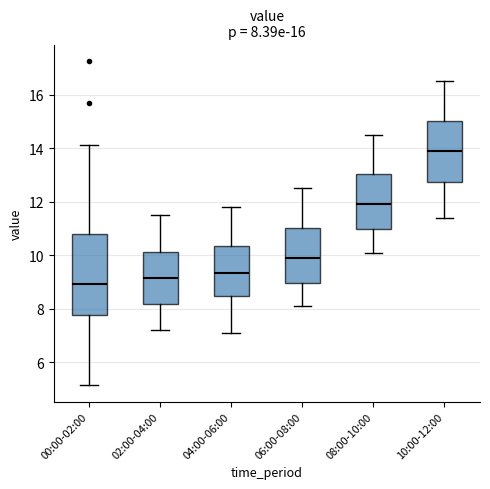

Which box is the tallest, from its lower edge to its upper edge?

00:00-02:00